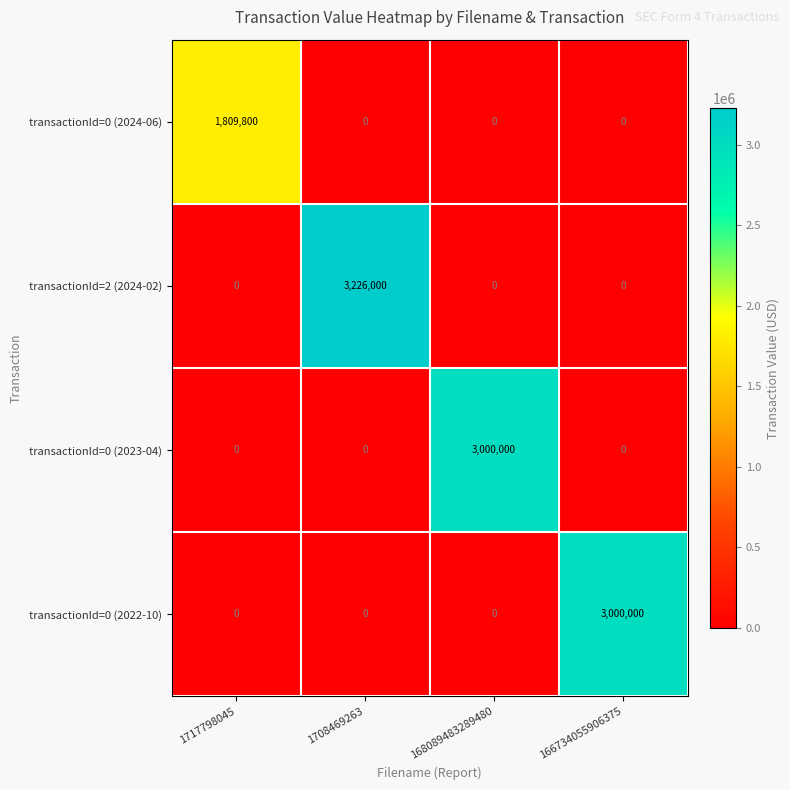

What is the difference between the maximum and second lowest values in the transactionId=2 (2024-02) series?

3226000